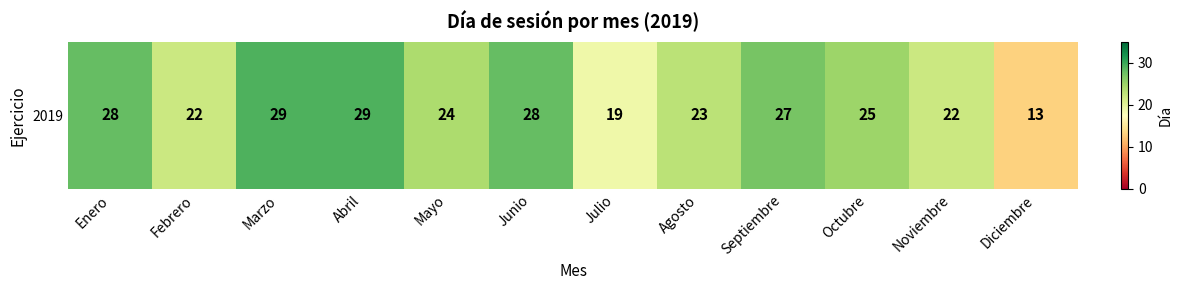

What is the difference between the values at Septiembre and Noviembre?

5